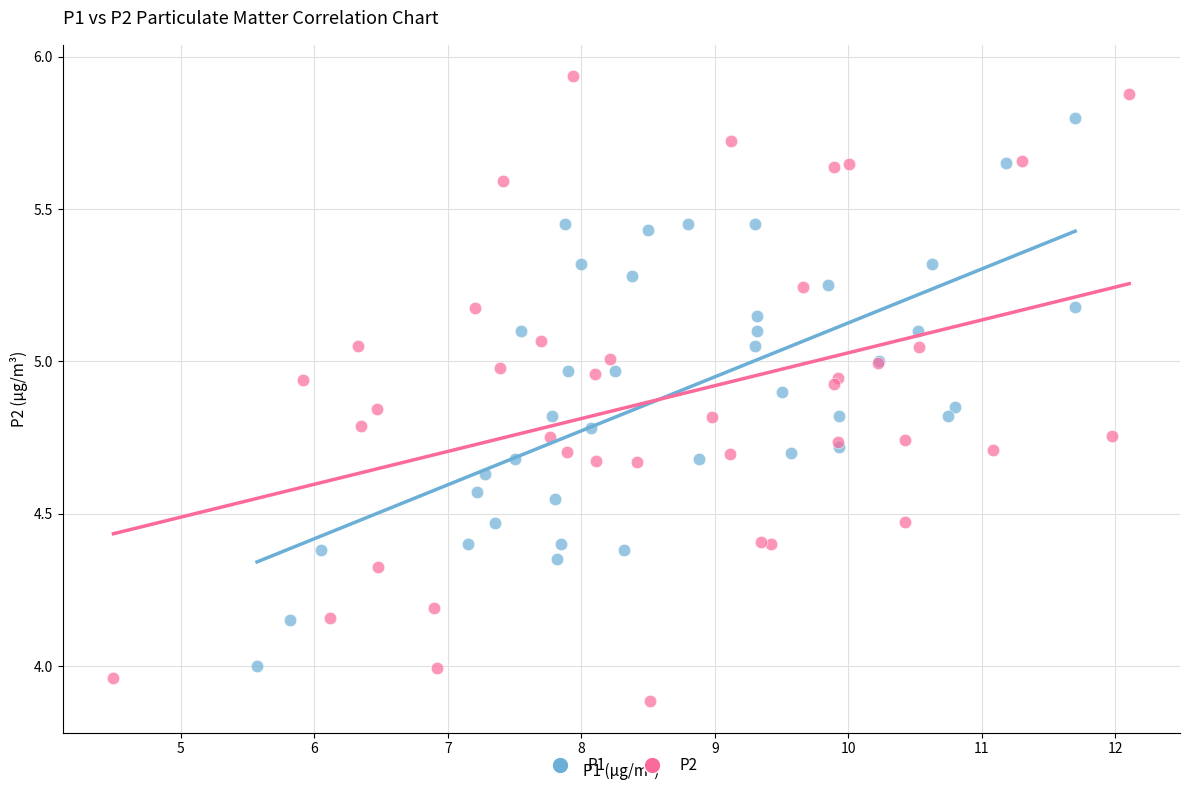

Which series reaches the maximum Y coordinate?

P2